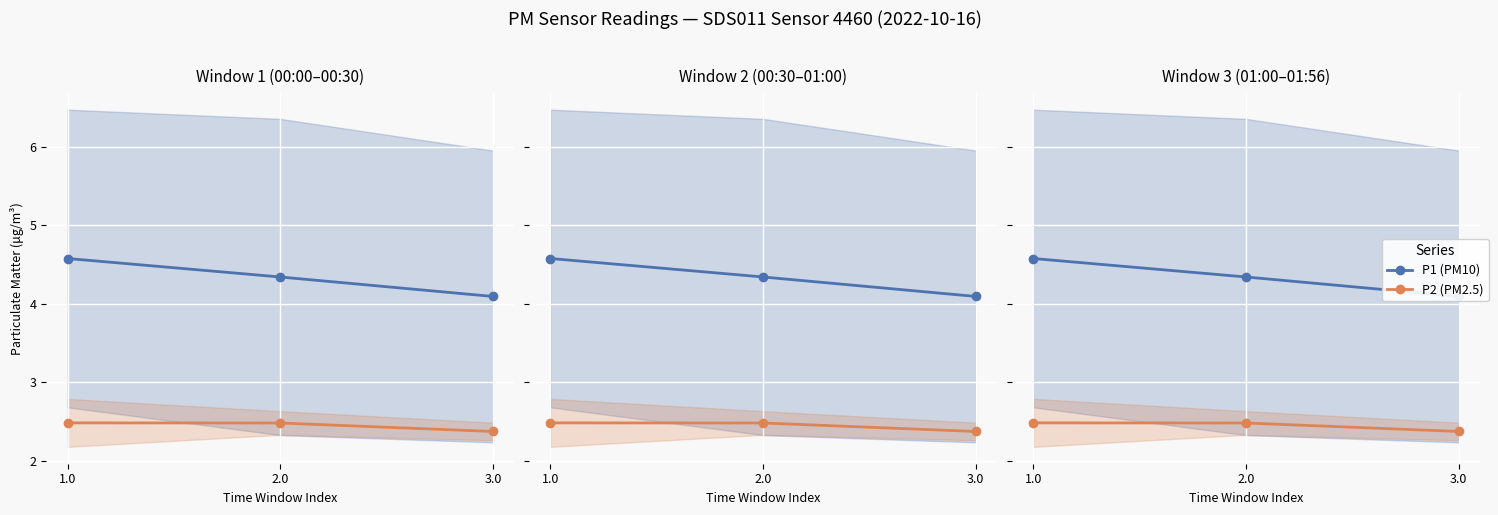

List the labels in order of P1 (PM10) value, largest first.

1.0, 2.0, 3.0